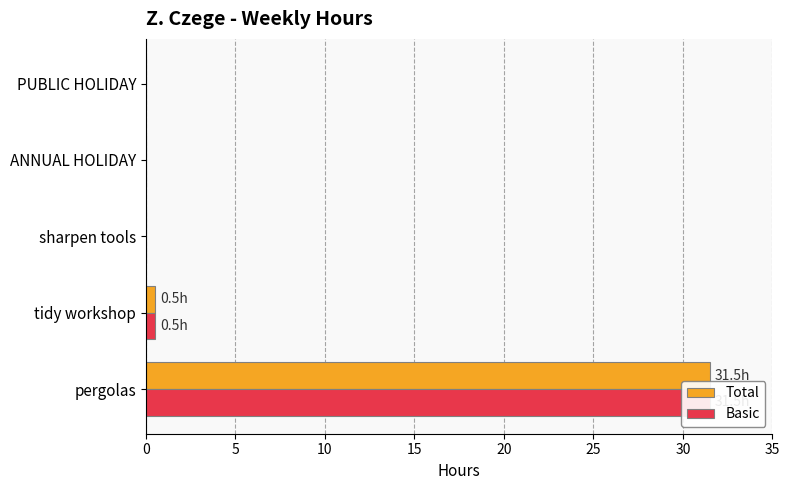

How many bars are there in total?

10